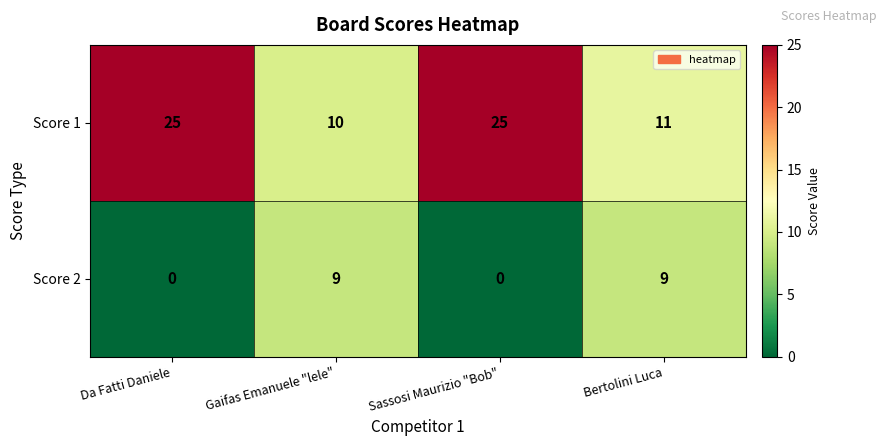

What is the total value across all series at Sassosi Maurizio "Bob"?

25